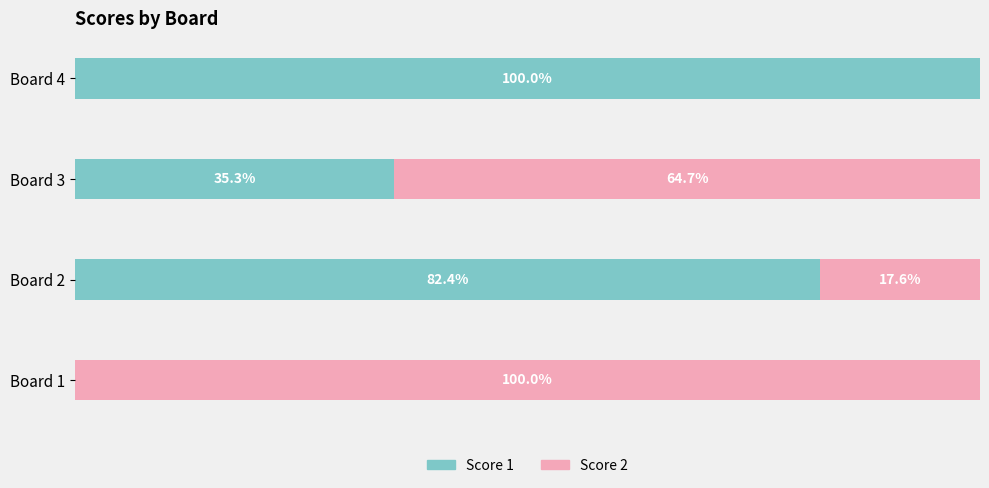

At which label is Score 1 closest to 50?

Board 3